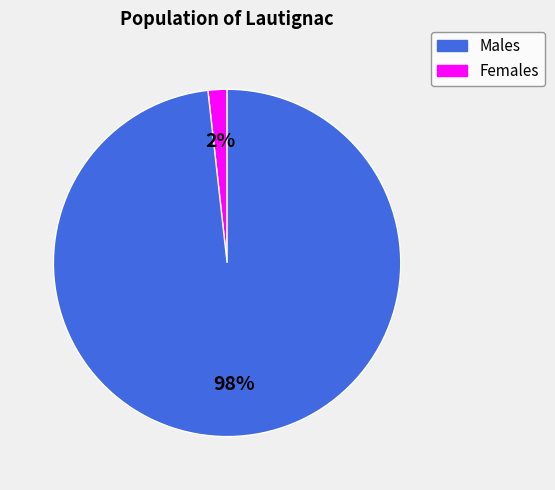

Does any single category account for the majority?

Yes